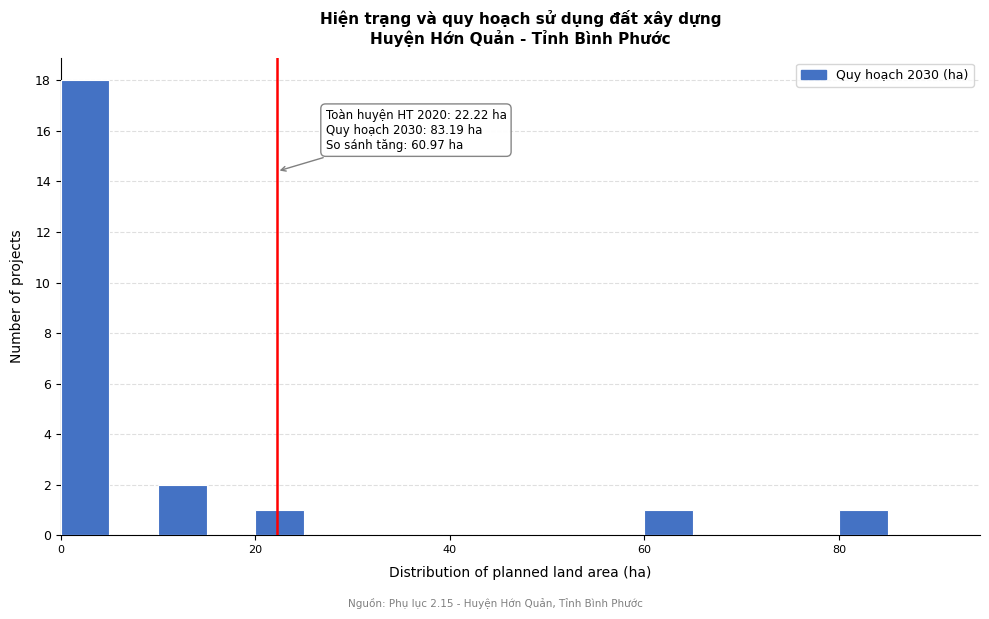

Around what value on the x-axis is the tallest bar? Give the approximate position of its centre, as read against the axis.

2